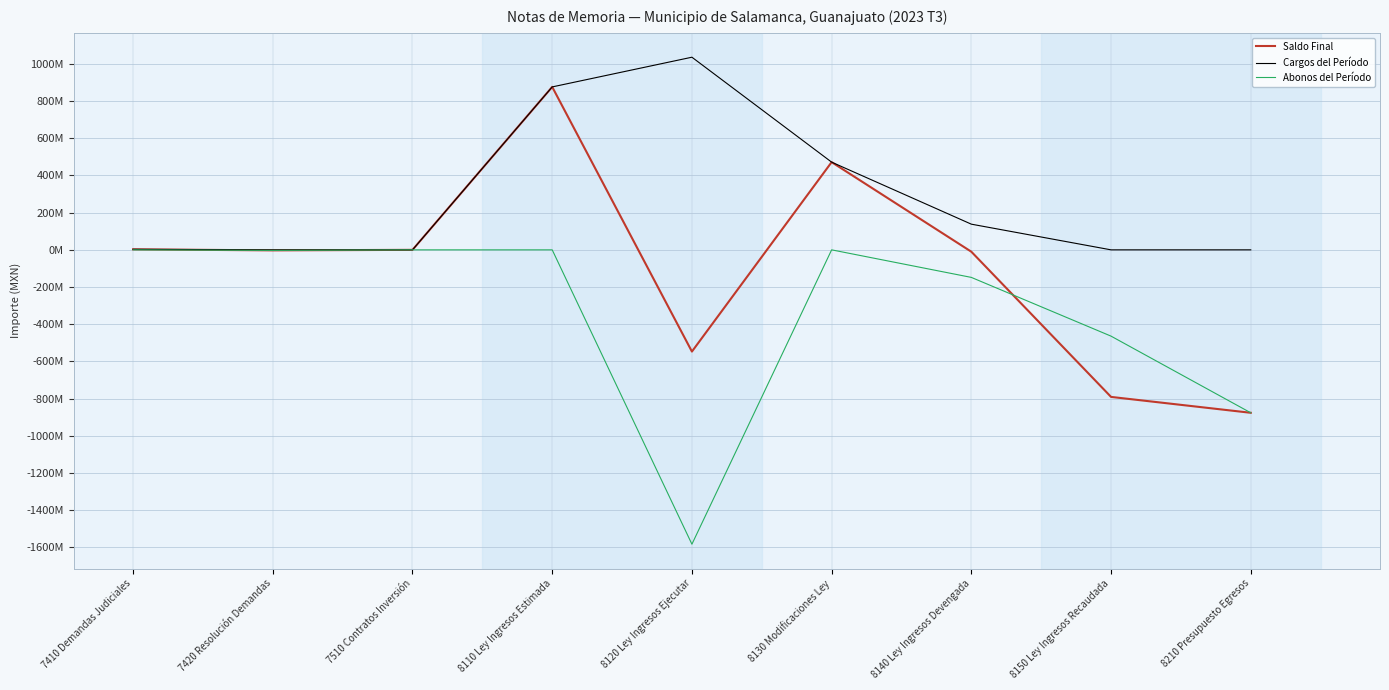

At which category does Cargos del Período reach its first local peak?

8120 Ley Ingresos Ejecutar